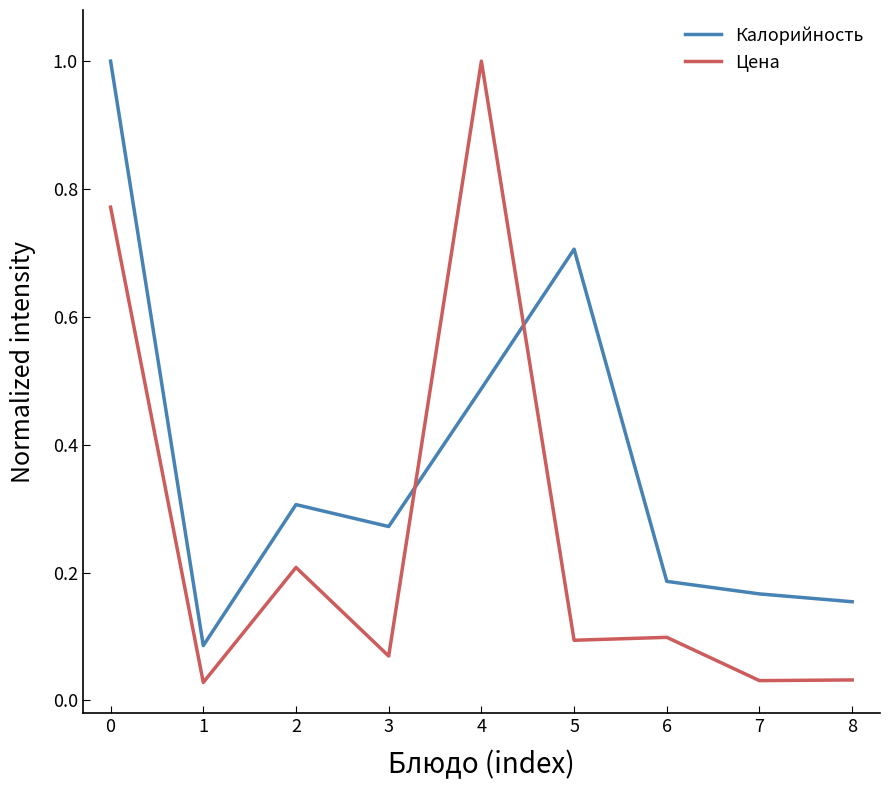

At how many categories does at least one series exceed 0?

9